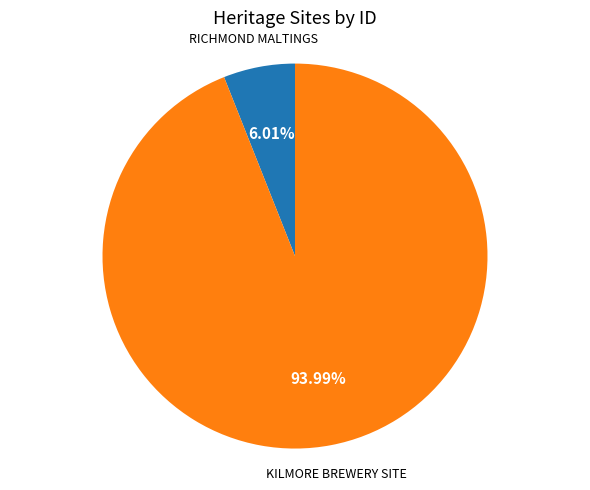

Does KILMORE BREWERY SITE account for over 50% of the chart?

Yes